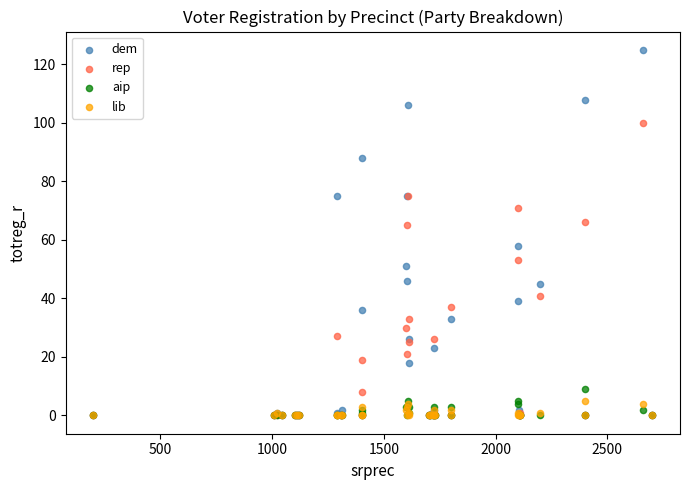

What are all the series names shown in the legend?

dem, rep, aip, lib